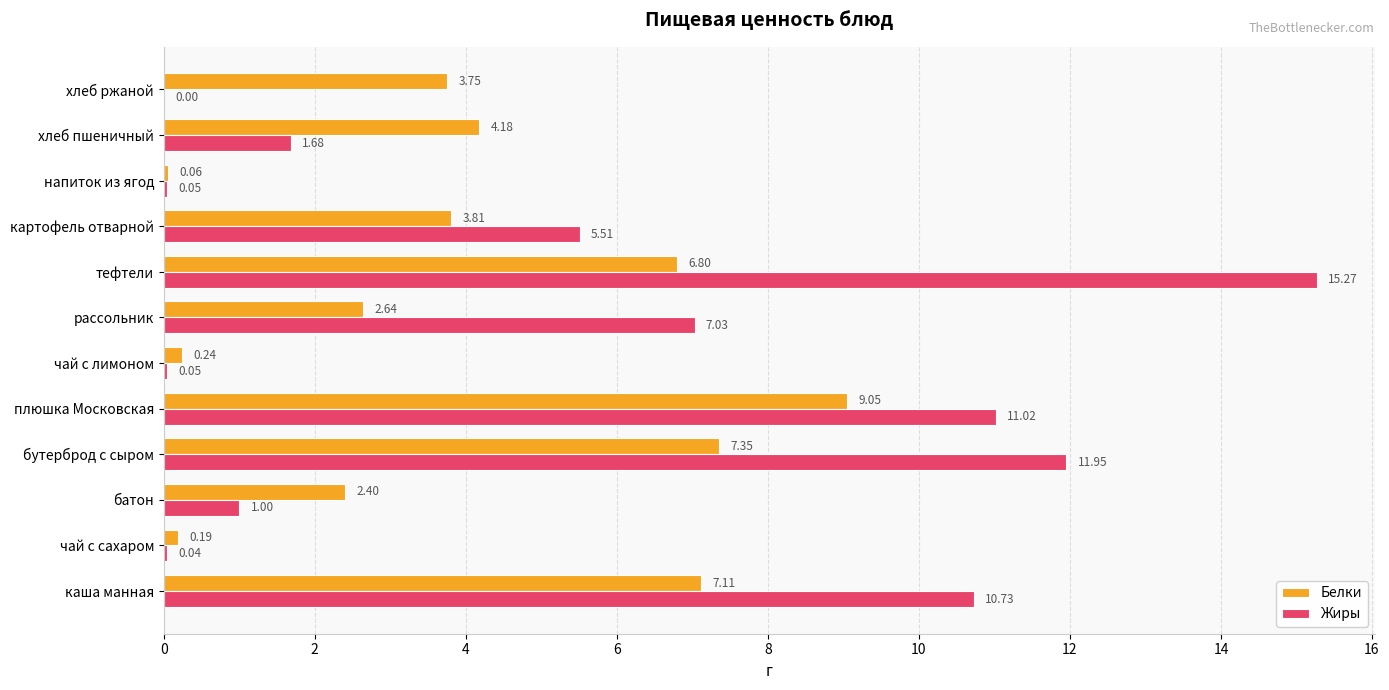

At which category is the sum across all series the highest?

тефтели